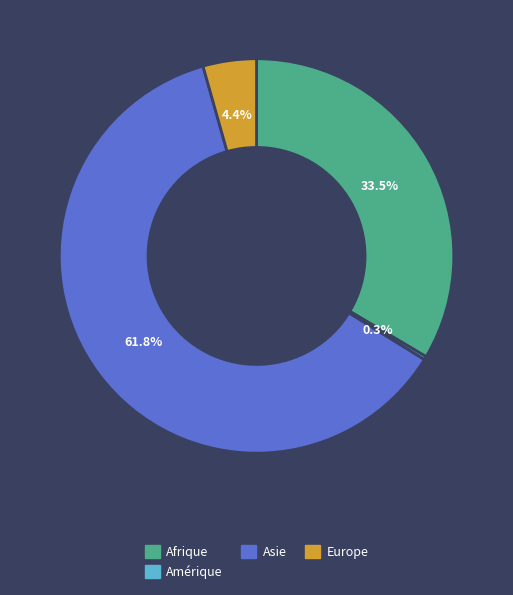

Does any single category account for the majority?

Yes